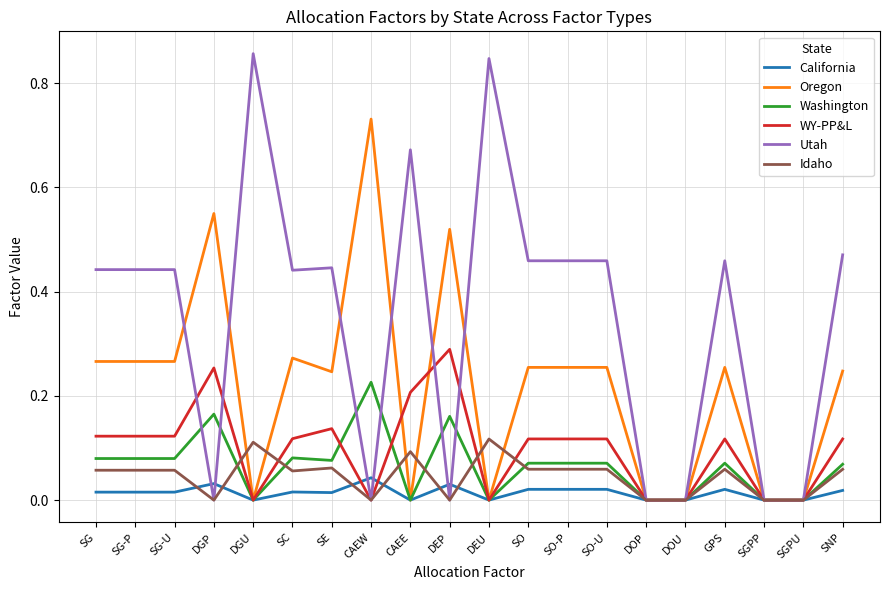

The value of California at DOP is 0.0. True or false?

True